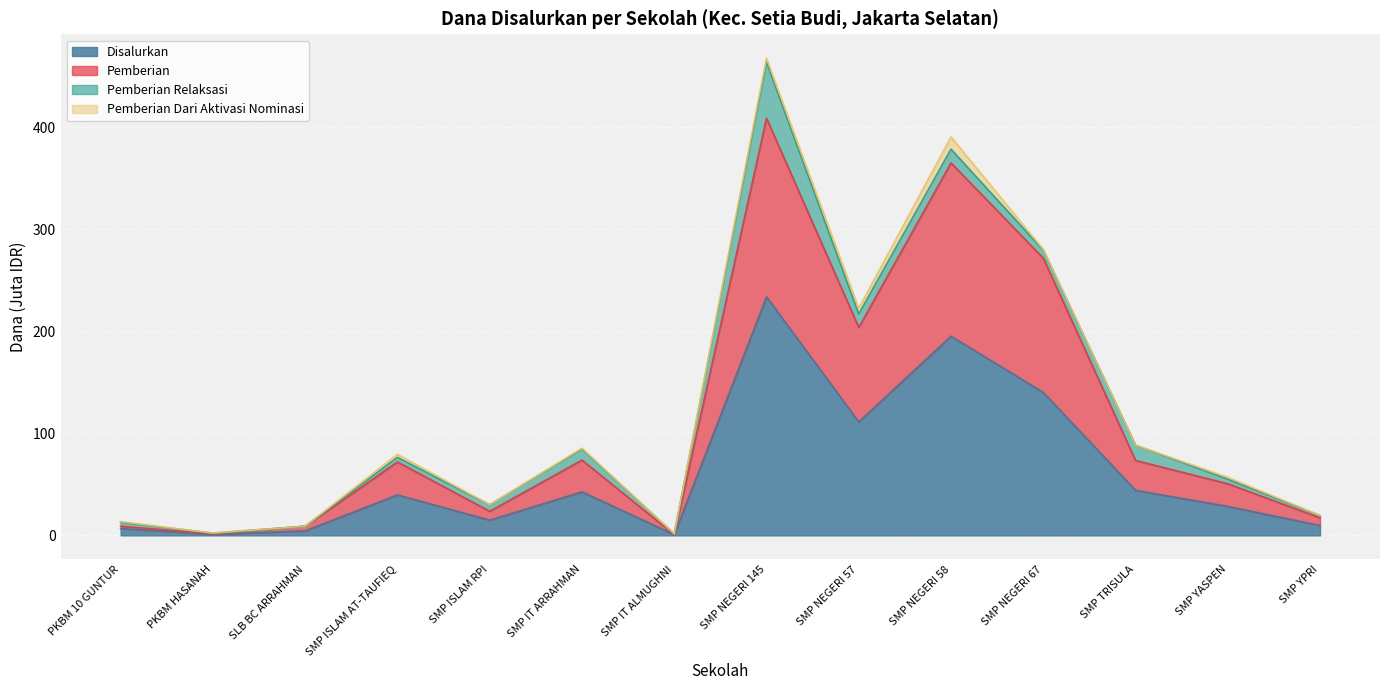

At which category is the sum across all series the highest?

SMP NEGERI 145